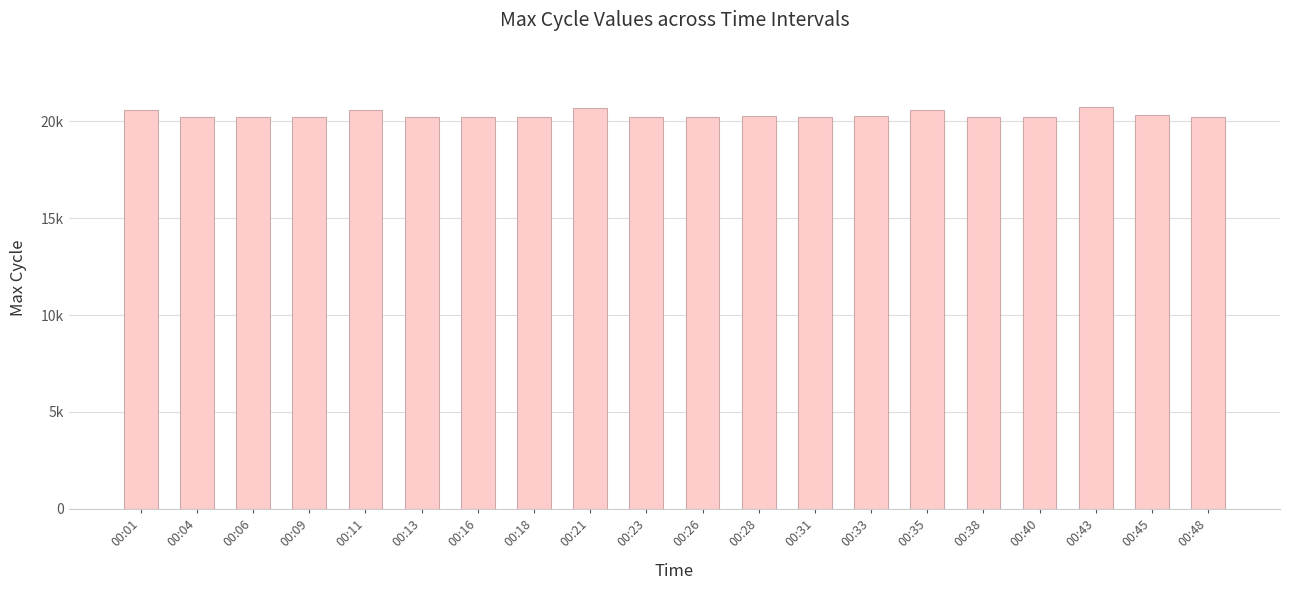

Are the bars horizontal?

No